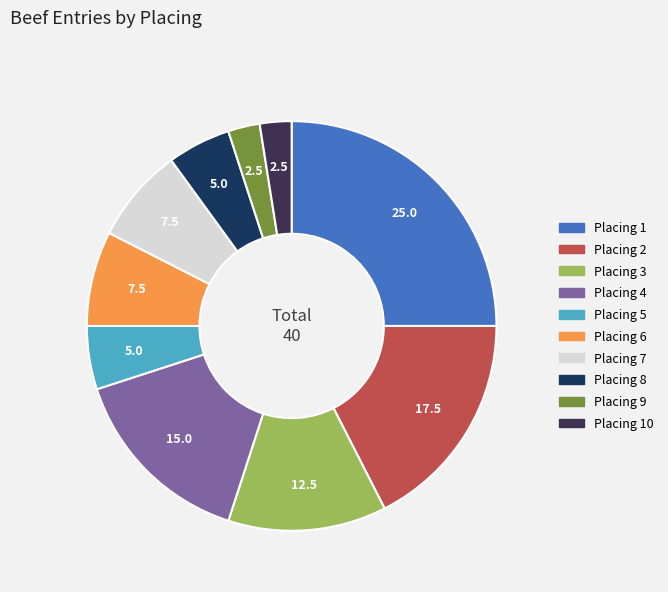

Is there a majority slice in this chart?

No